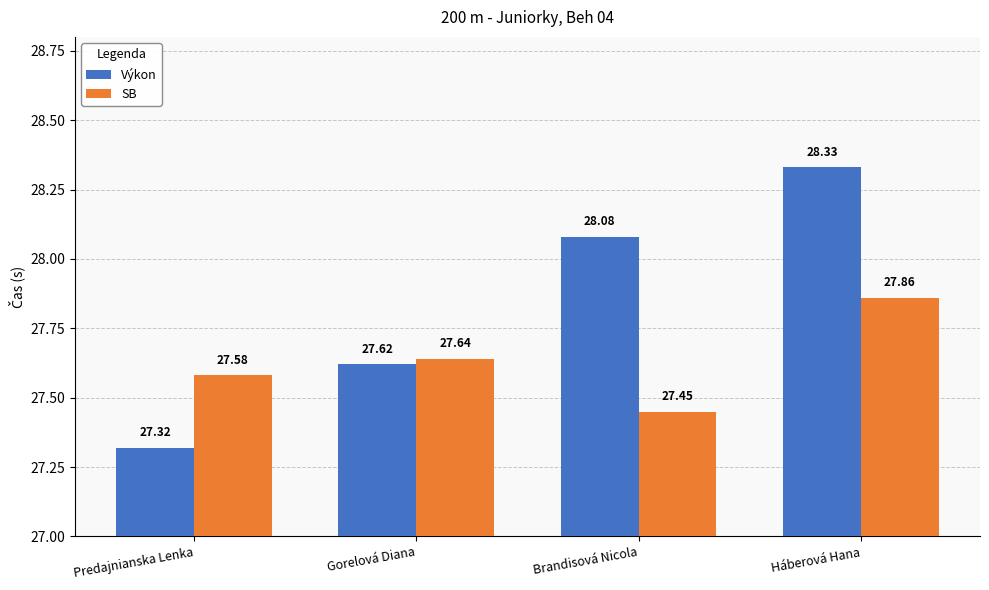

At how many categories does at least one series exceed 27?

4